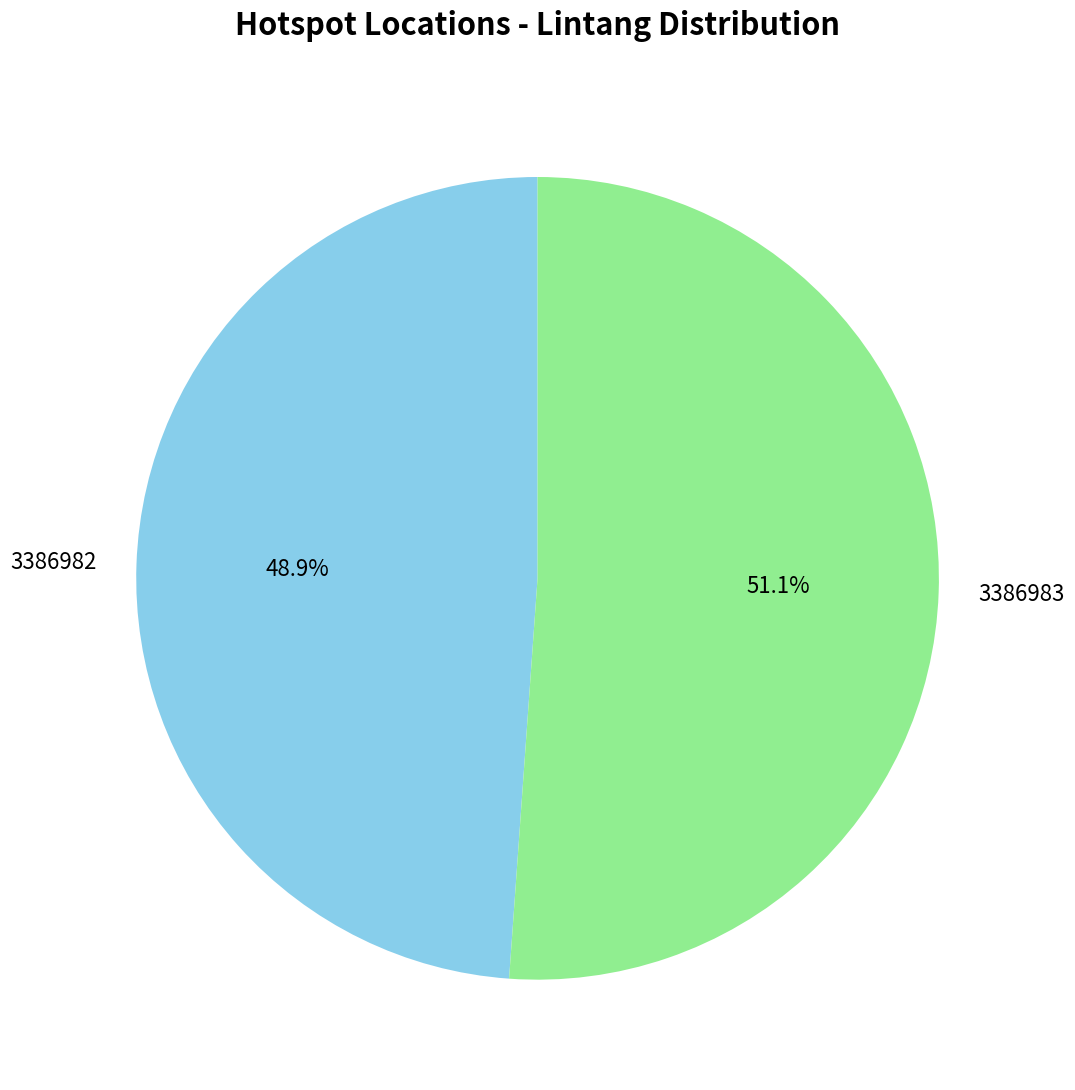

To the nearest percent, what percentage of the pie is 3386982?

49%